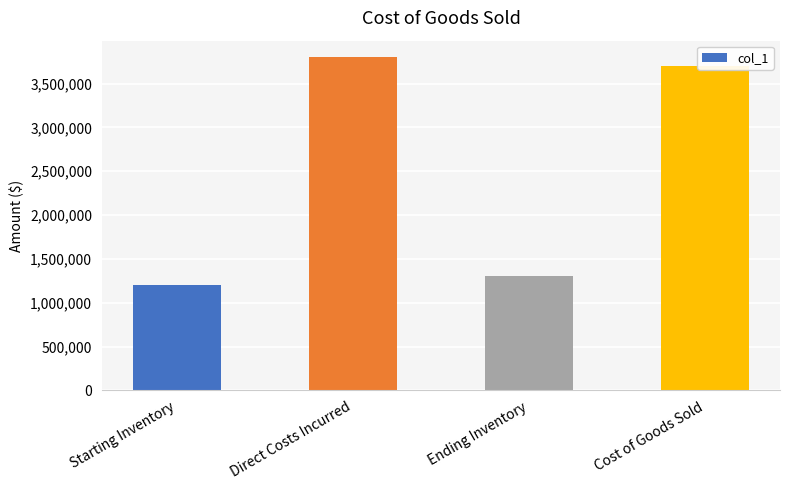

What position from the left is Ending Inventory?

3